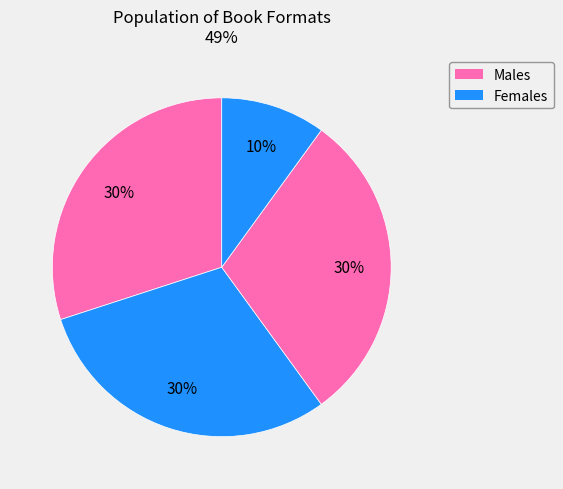

Count the number of slices in the pie.

4